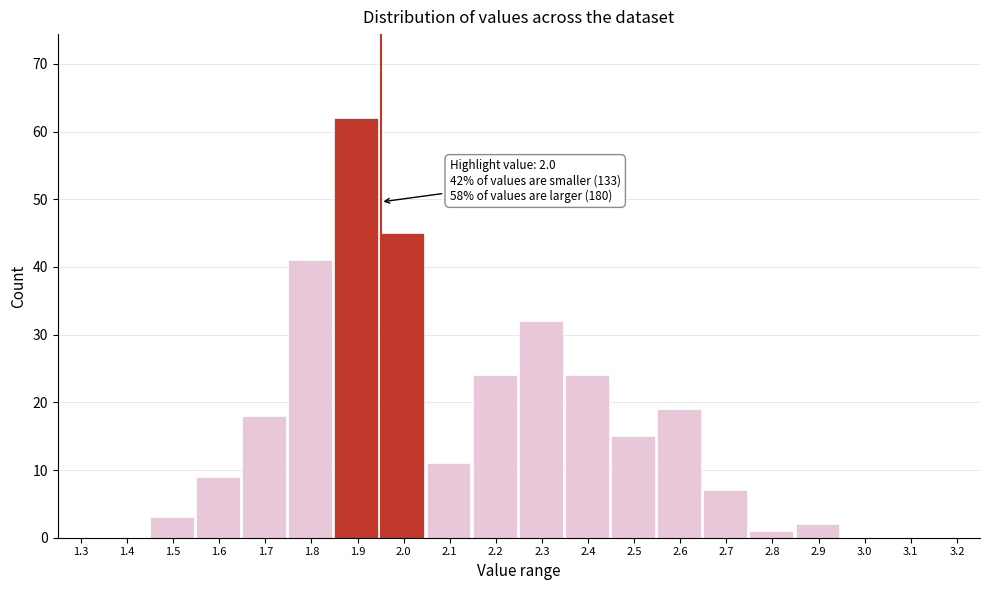

Reading left to right, extract all data points from this chart.

1.3=0	1.4=0	1.5=3	1.6=9	1.7=18	1.8=41	1.9=62	2.0=45	2.1=11	2.2=24	2.3=32	2.4=24	2.5=15	2.6=19	2.7=7	2.8=1	2.9=2	3.0=0	3.1=0	3.2=0